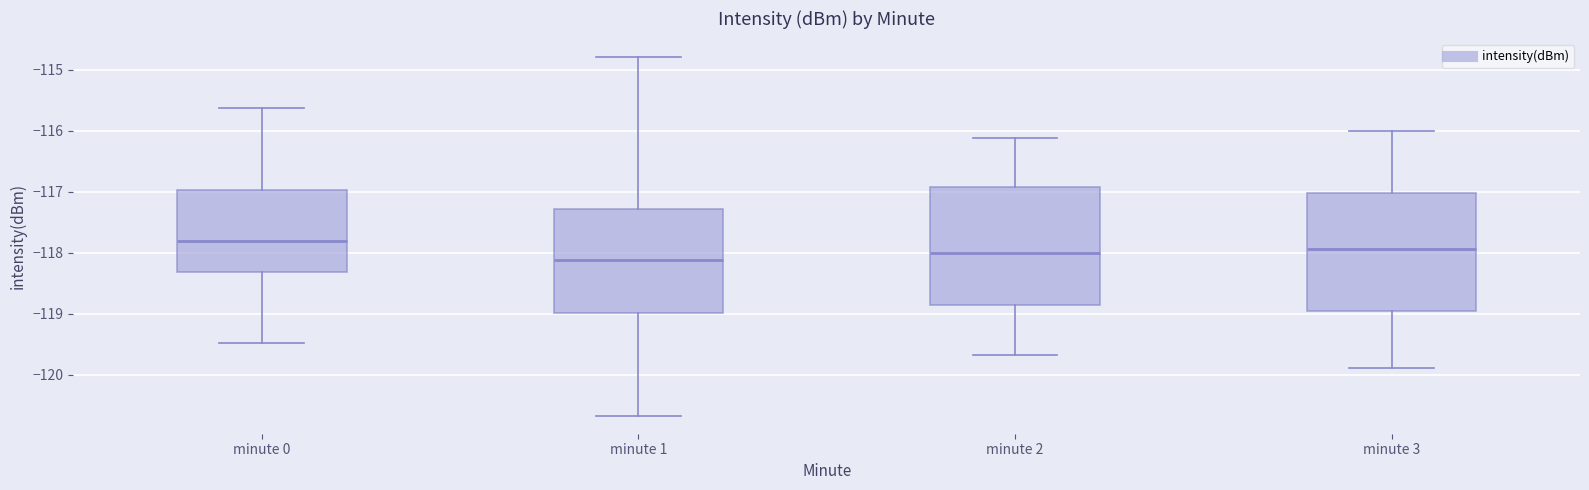

Reading left to right, read every box against the y-axis: the position of its median line, the range the box covers, and the ends of its whiskers. The values are not printed on the chart, so give them approximately, as read against the axis.

minute 0: median -117.8, box -118.3 to -117.0, whiskers -119.5 to -115.6
minute 1: median -118.1, box -119.0 to -117.3, whiskers -120.7 to -114.8
minute 2: median -118.0, box -118.9 to -116.9, whiskers -119.7 to -116.1
minute 3: median -117.9, box -119.0 to -117.0, whiskers -119.9 to -116.0